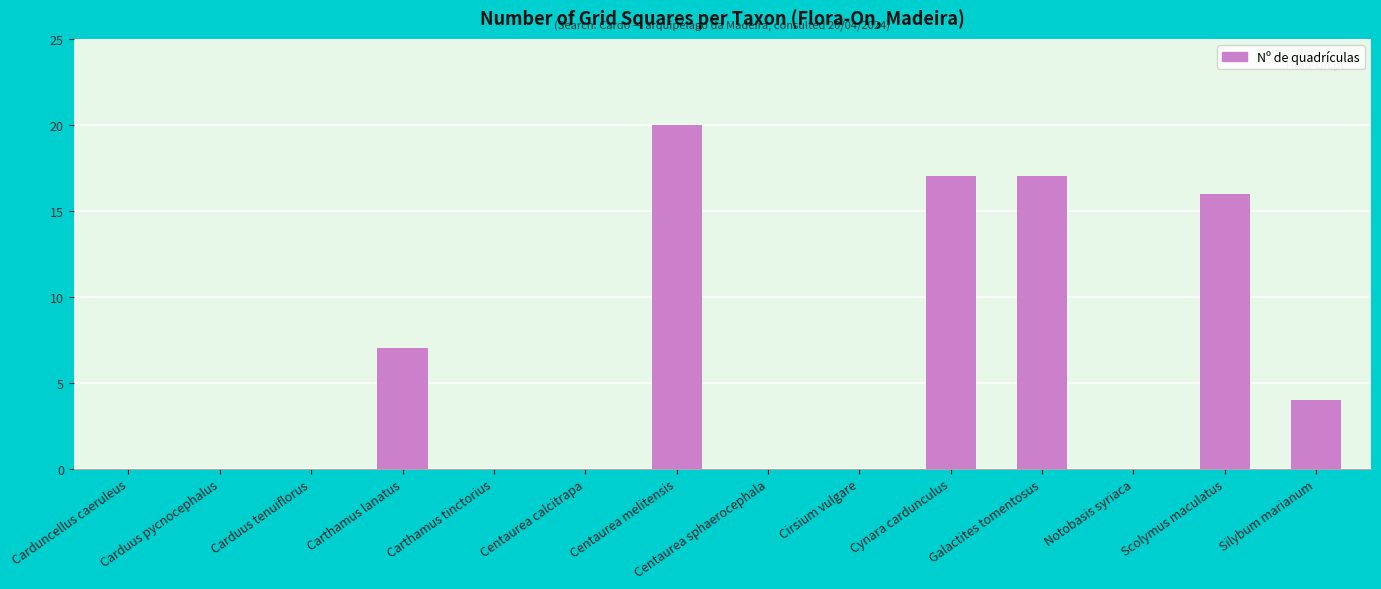

Where is the data nearest to the value 10?

Carthamus lanatus